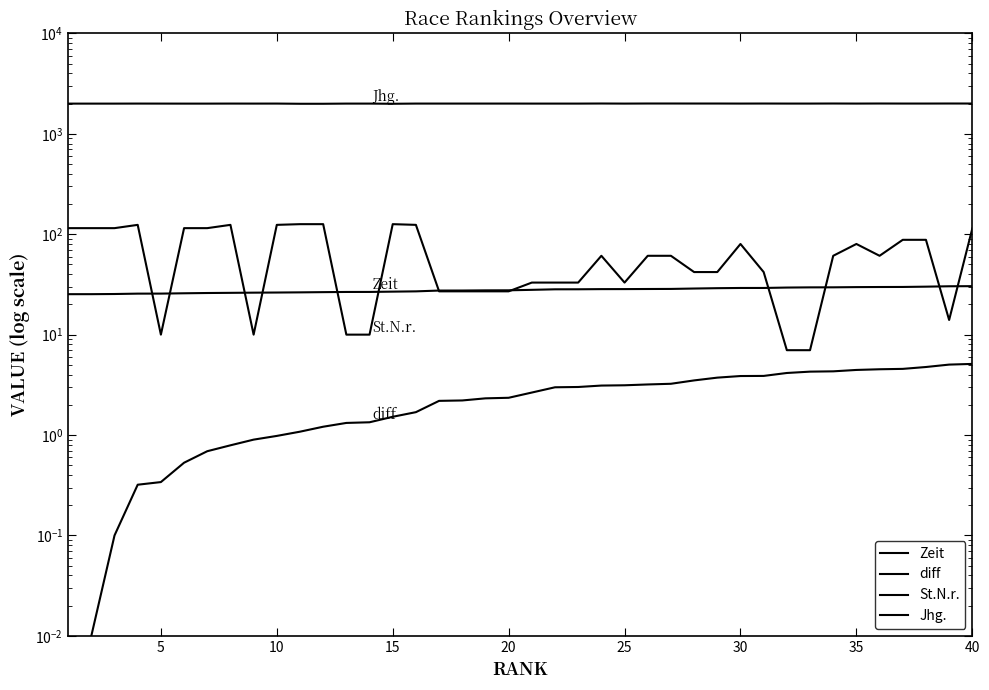

True or false: St.N.r. and diff intersect in this chart.

False